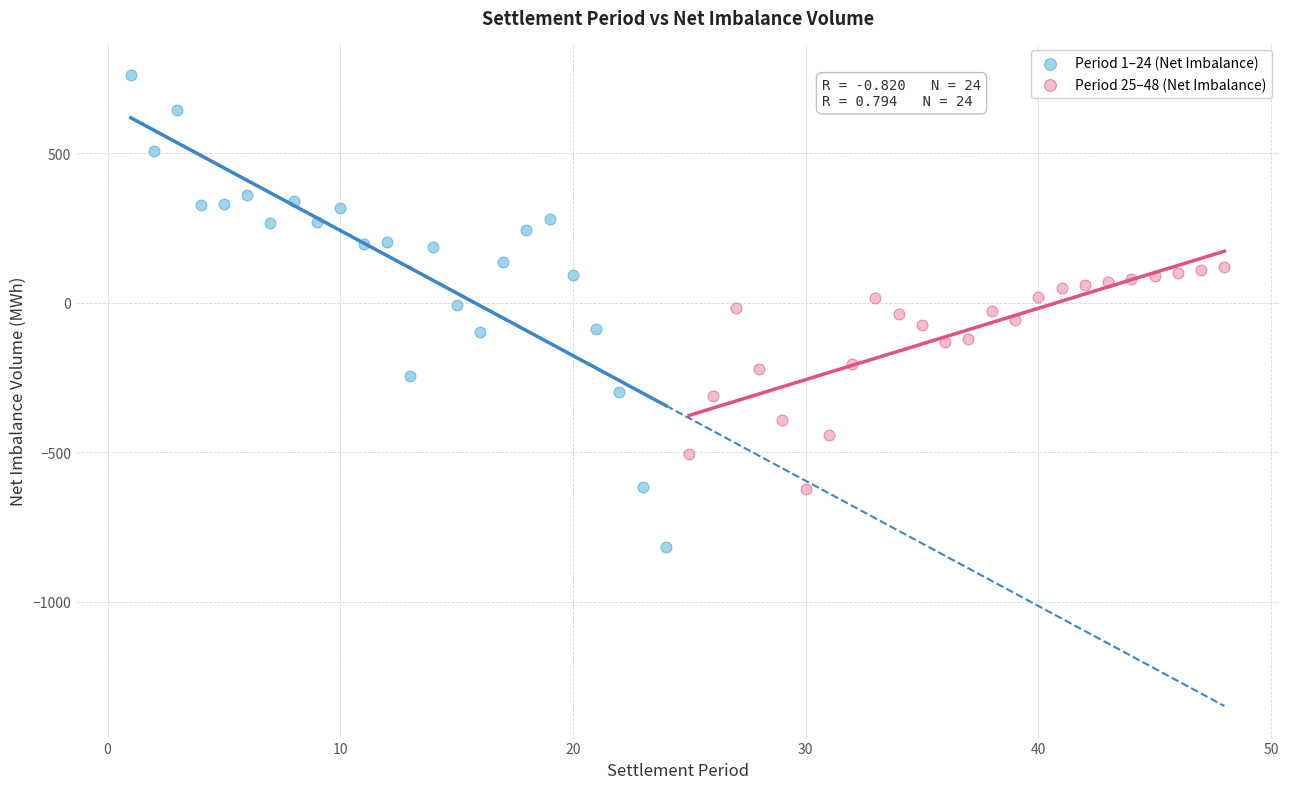

Which series contains the highest Y value?

Period 1–24 (Net Imbalance)